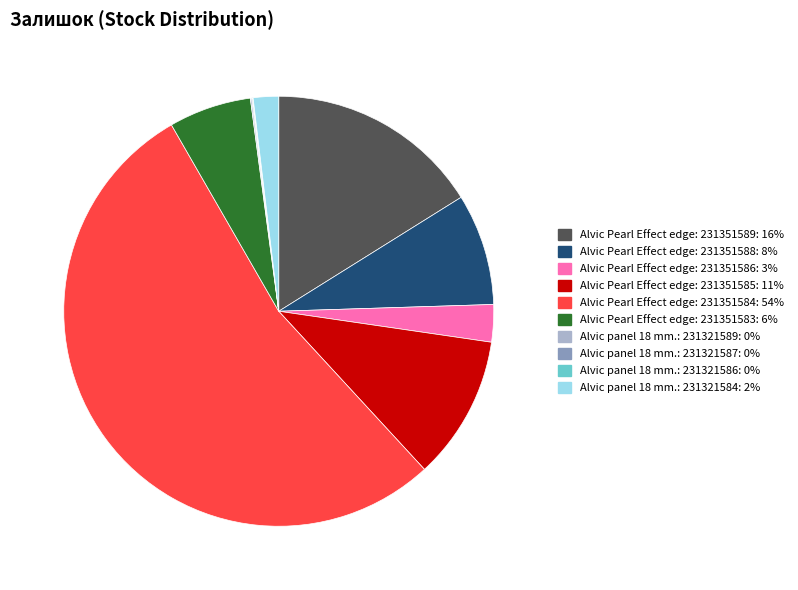

Is there a majority slice in this chart?

Yes